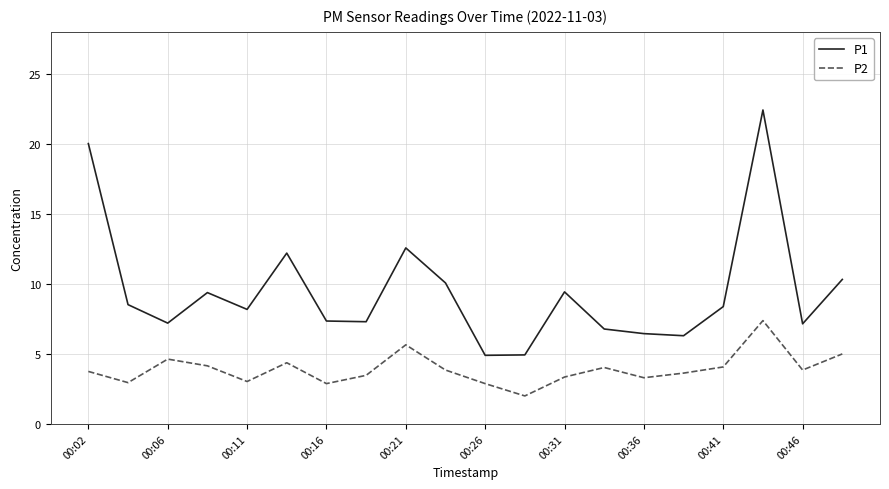

Which series has the widest spread of values?

P1